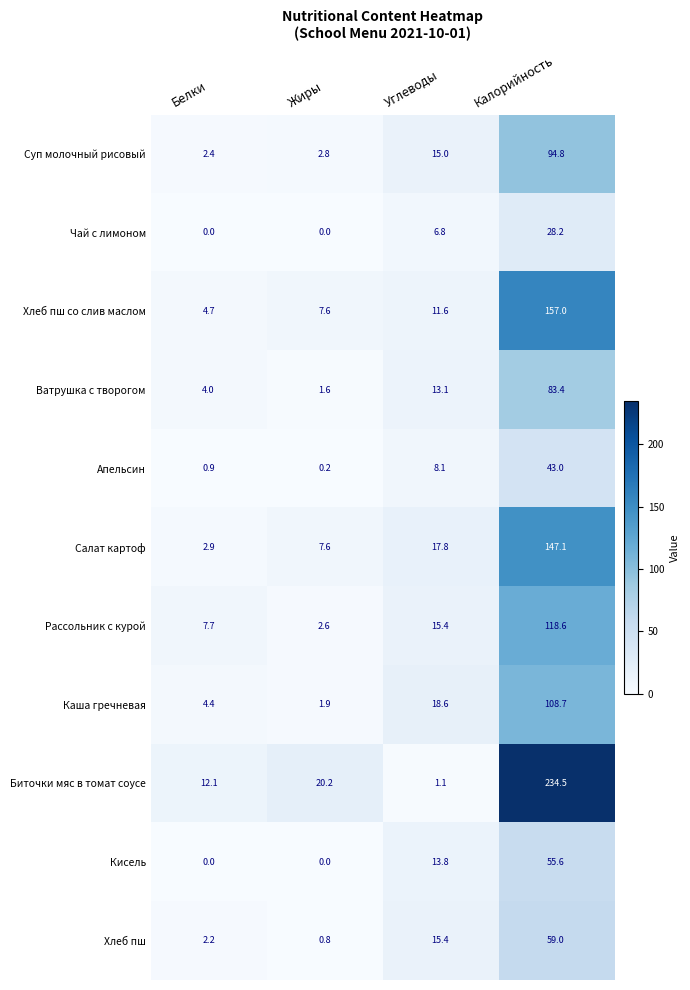

Between Жиры and Калорийность, which series saw the biggest shift?

Биточки мяс в томат соусе